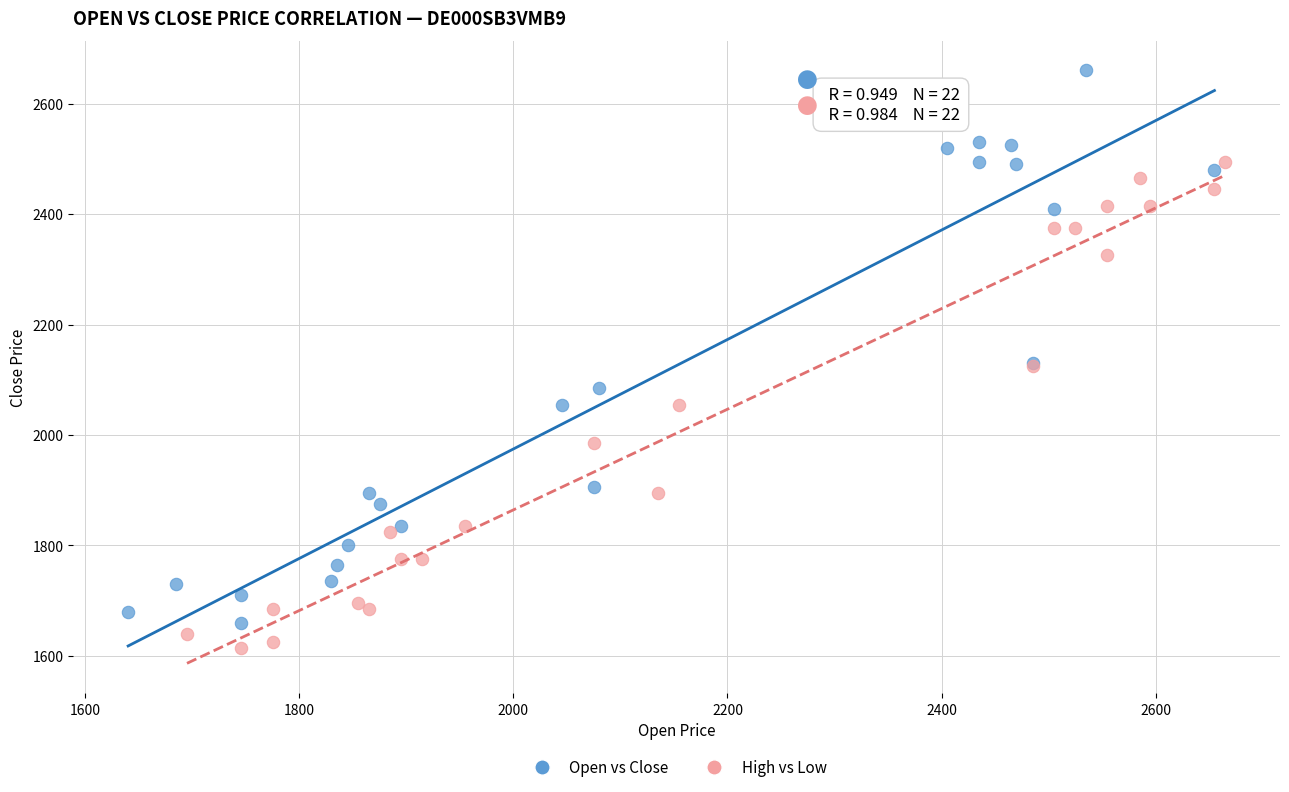

Which series has the largest Y range (max minus min)?

Open vs Close